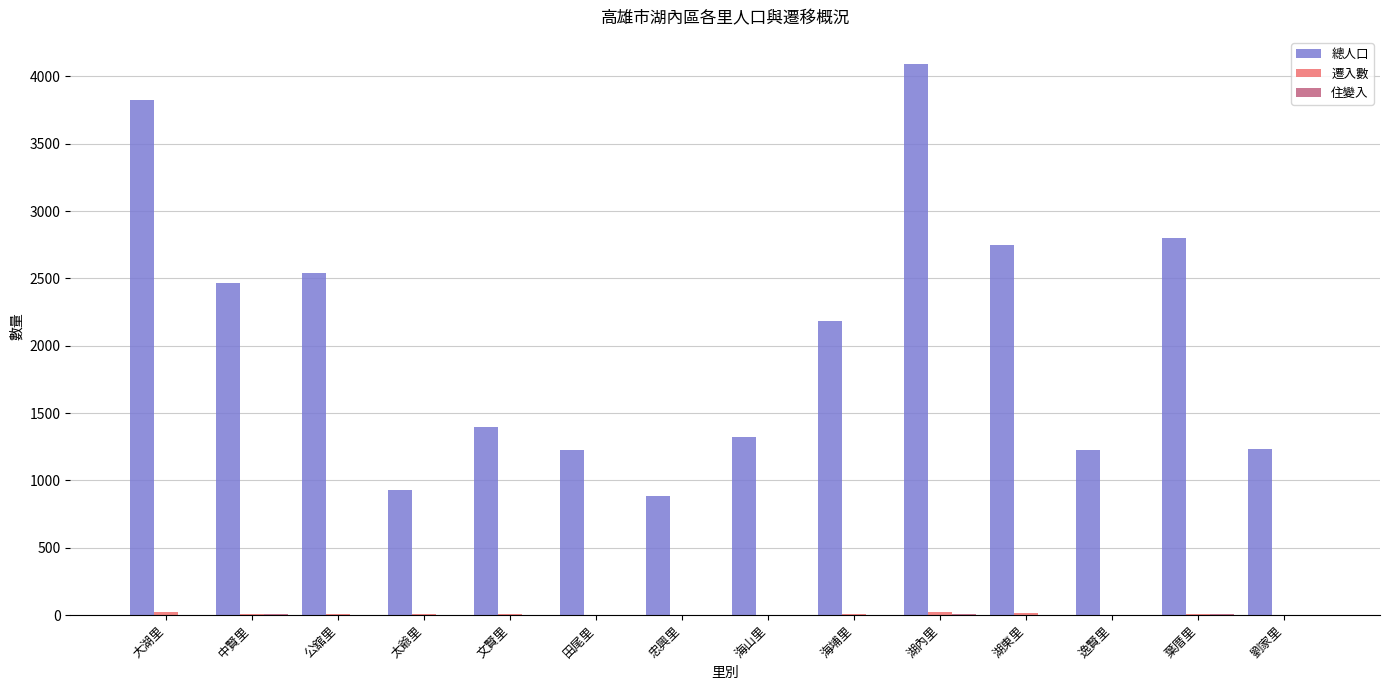

Which category has the highest value across all series?

湖內里